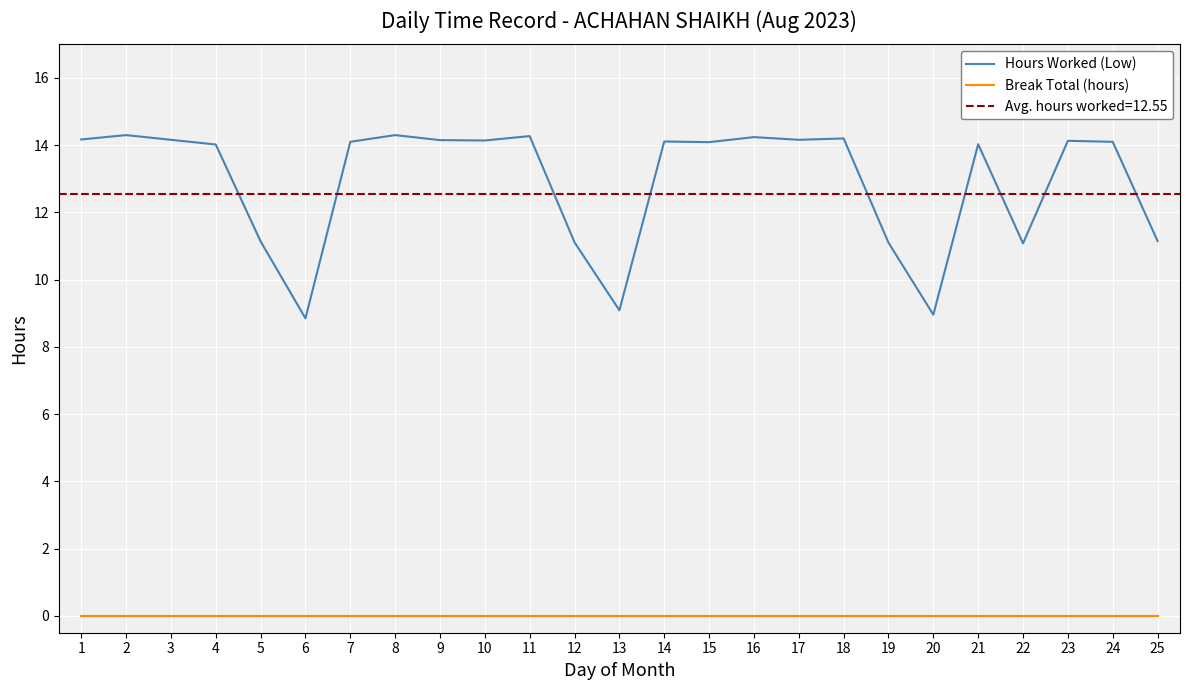

What is the value of the Hours Worked (Low) point at the 2nd from the left?

14.3